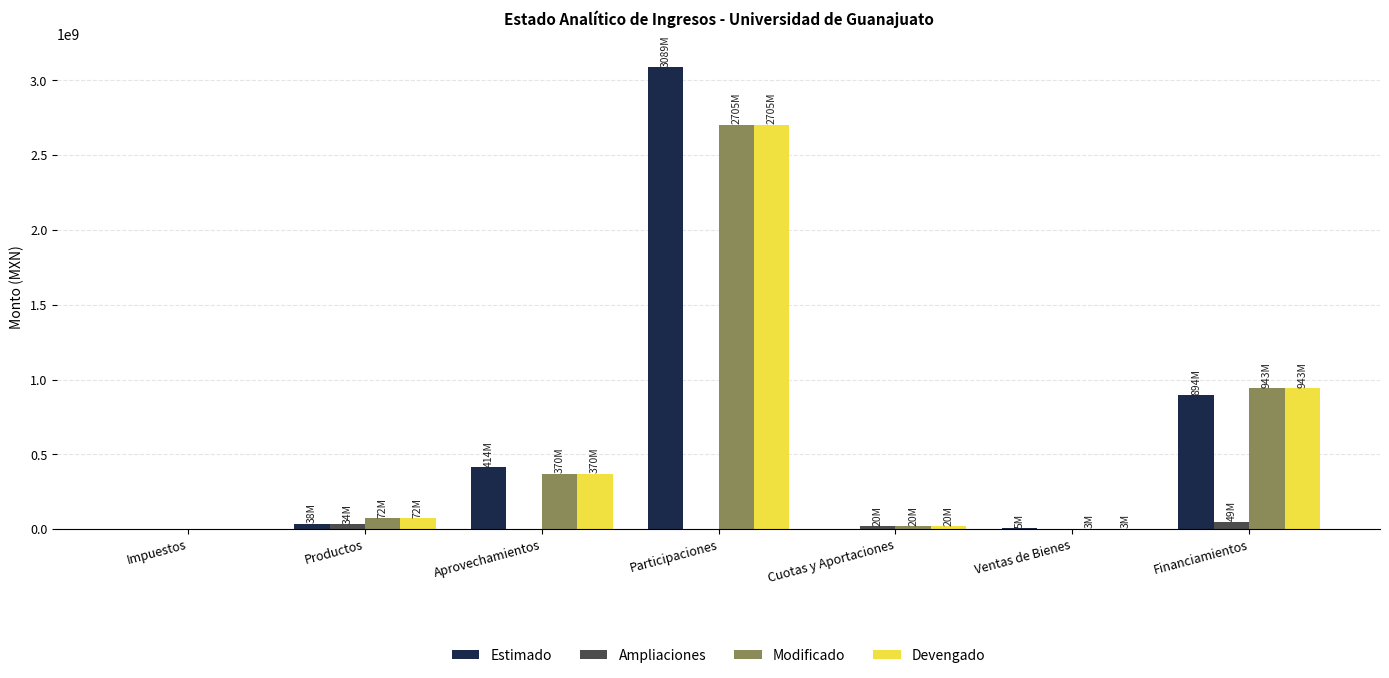

Where is Modificado nearest to the value 1352393073?

Financiamientos